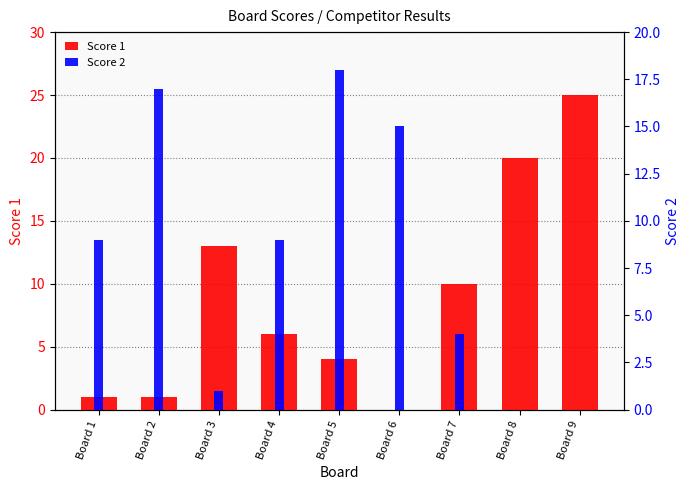

Which has a higher value, Board 9 or Board 7?

Board 9